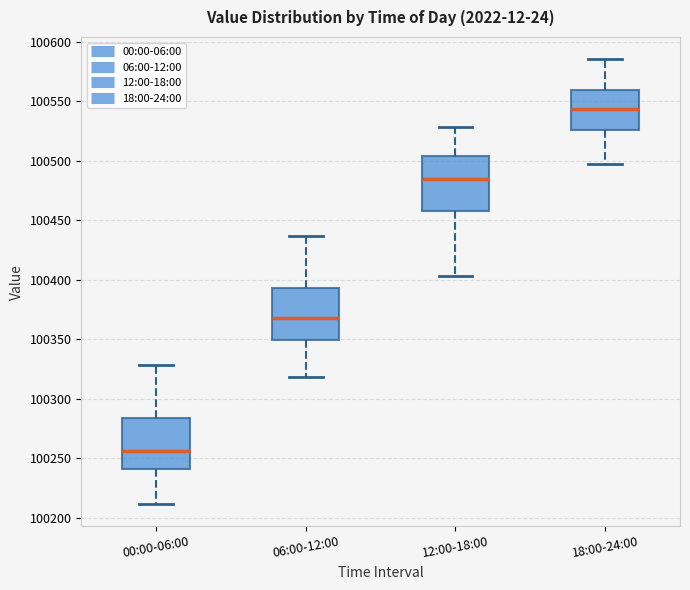

Reading left to right, transcribe this box plot: for each box, give where its median line is, the range the box spans, and where its two whiskers end, as read against the y-axis. The values are not printed on the chart, so give them approximately, as read against the axis.

00:00-06:00: median 100255, box 100240 to 100285, whiskers 100210 to 100330
06:00-12:00: median 100370, box 100350 to 100395, whiskers 100320 to 100435
12:00-18:00: median 100485, box 100460 to 100505, whiskers 100405 to 100530
18:00-24:00: median 100545, box 100525 to 100560, whiskers 100500 to 100585